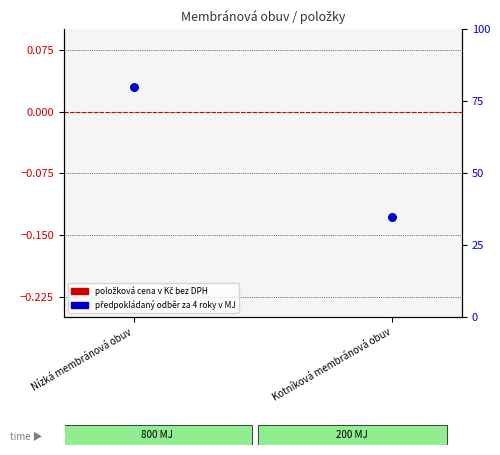

At which category is the sum across all series the highest?

Nízká membránová obuv